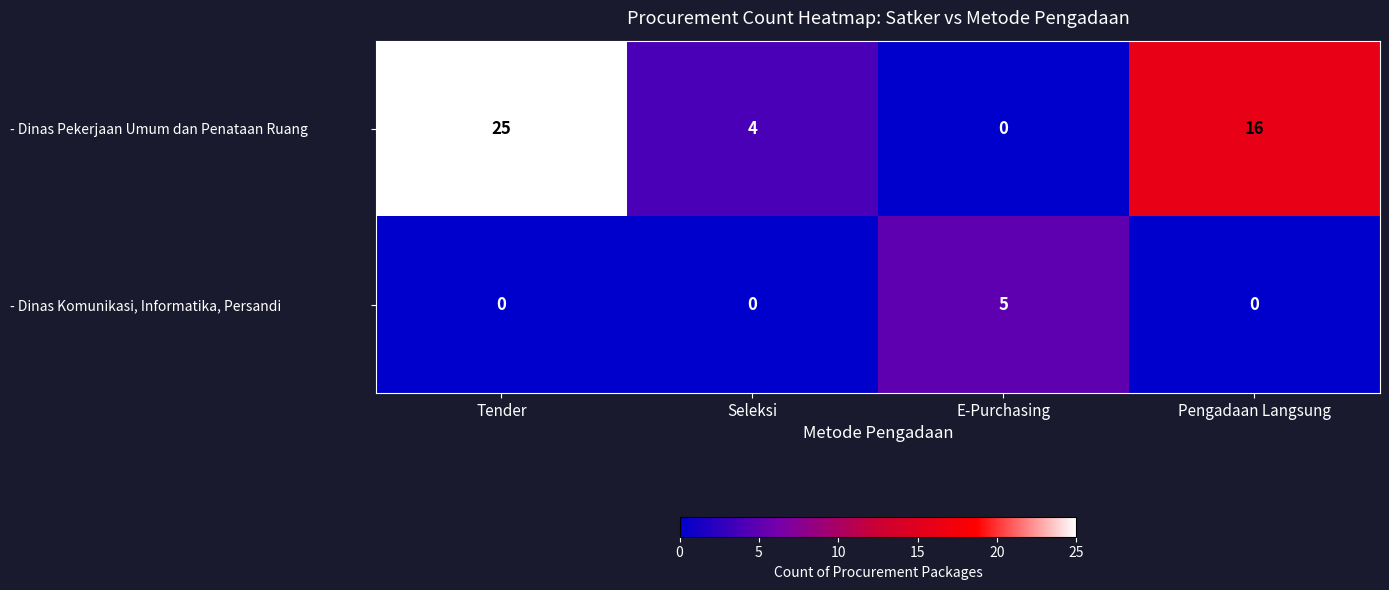

The value of - Dinas Komunikasi, Informatika, Persandi at Tender is 2. True or false?

False